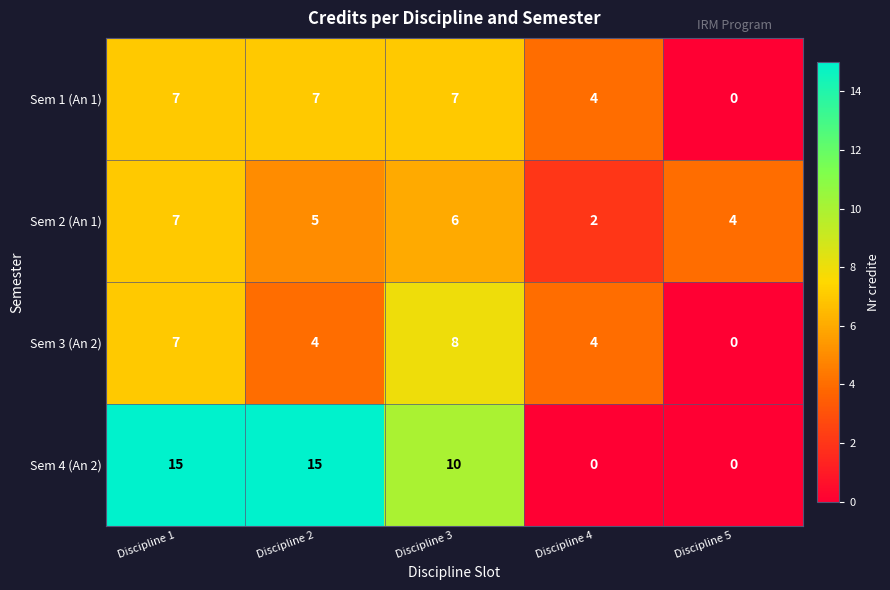

True or false: Sem 1 (An 1) has a value of 0 at Discipline 5.

True